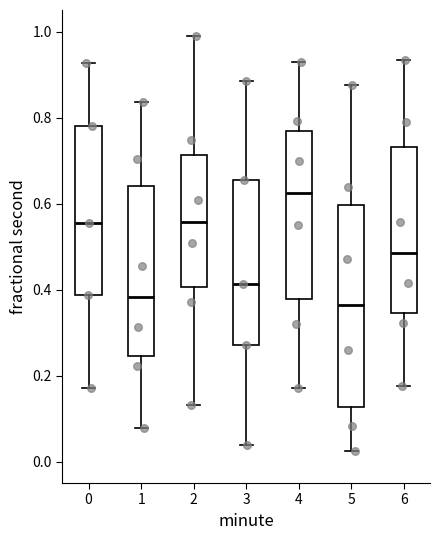

Which box is the tallest, from its lower edge to its upper edge?

5